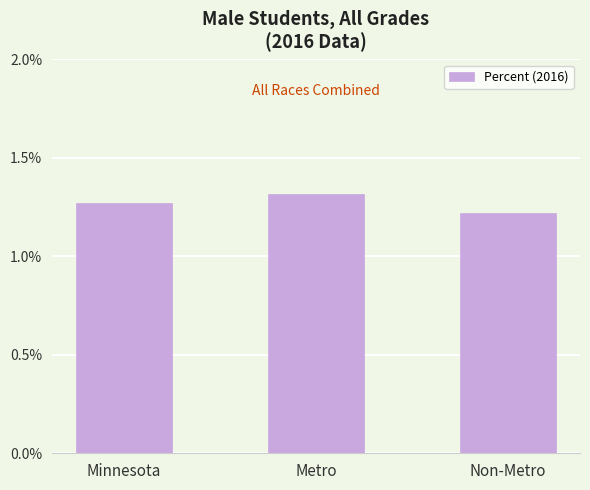

What is the smallest value displayed?

1.2